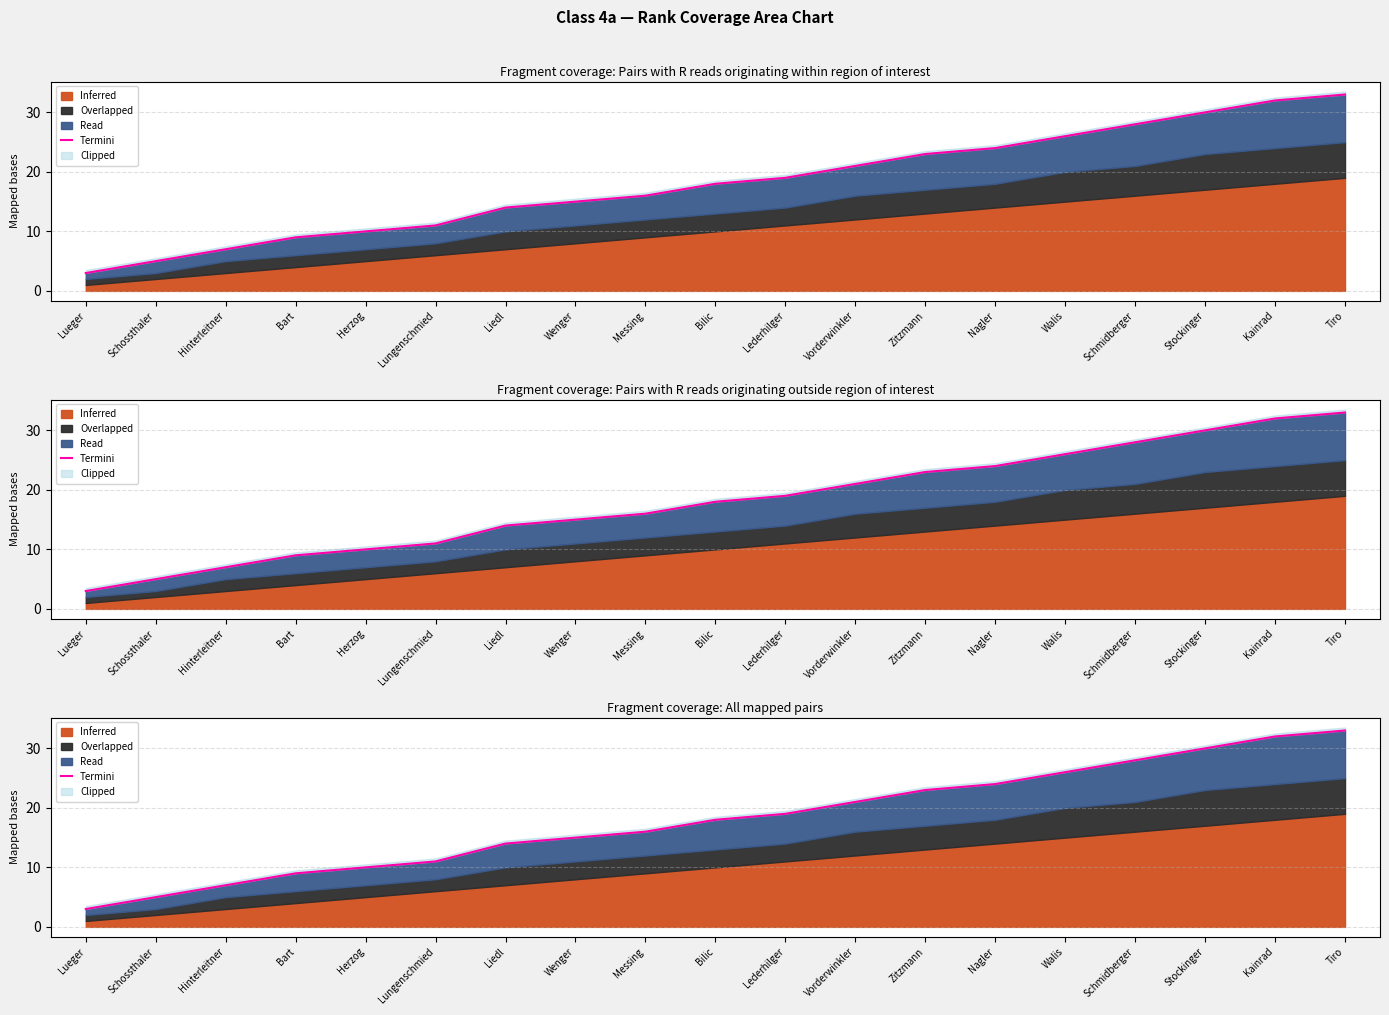

What is the difference between the values at Bilic and Liedl?

4